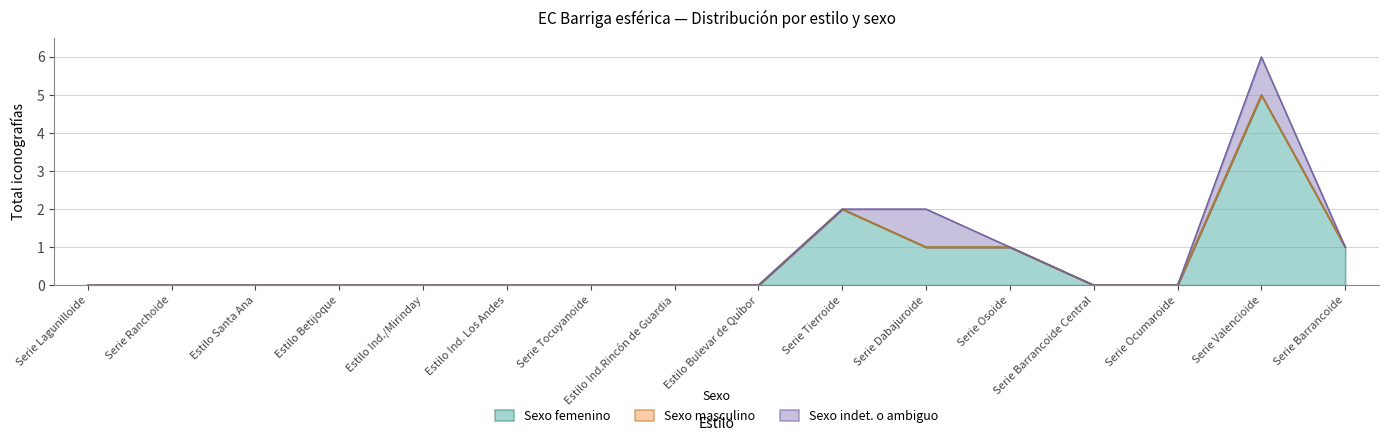

True or false: Sexo indet. o ambiguo and Sexo femenino cross at least once.

False